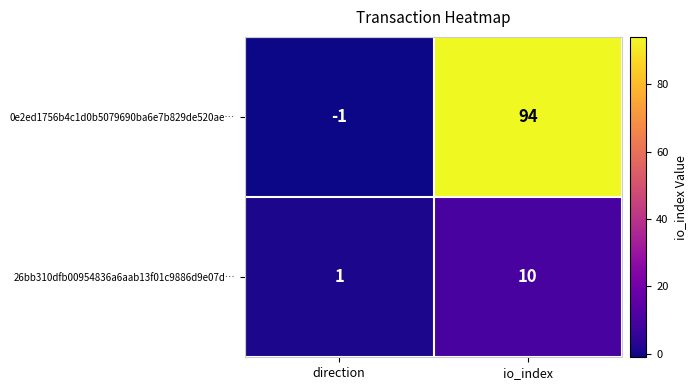

Which series has the largest range (max minus min)?

0e2ed1756b4c1d0b5079690ba6e7b829de520ae…